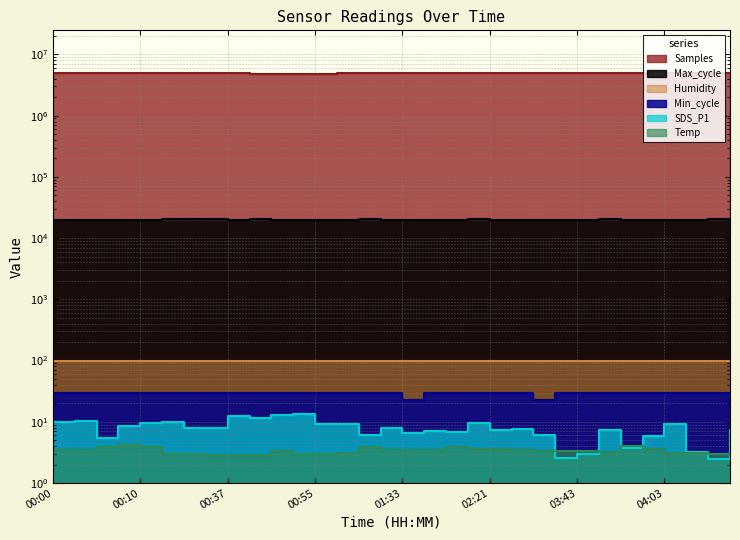

Where is Samples nearest to the value 4889856?

00:37